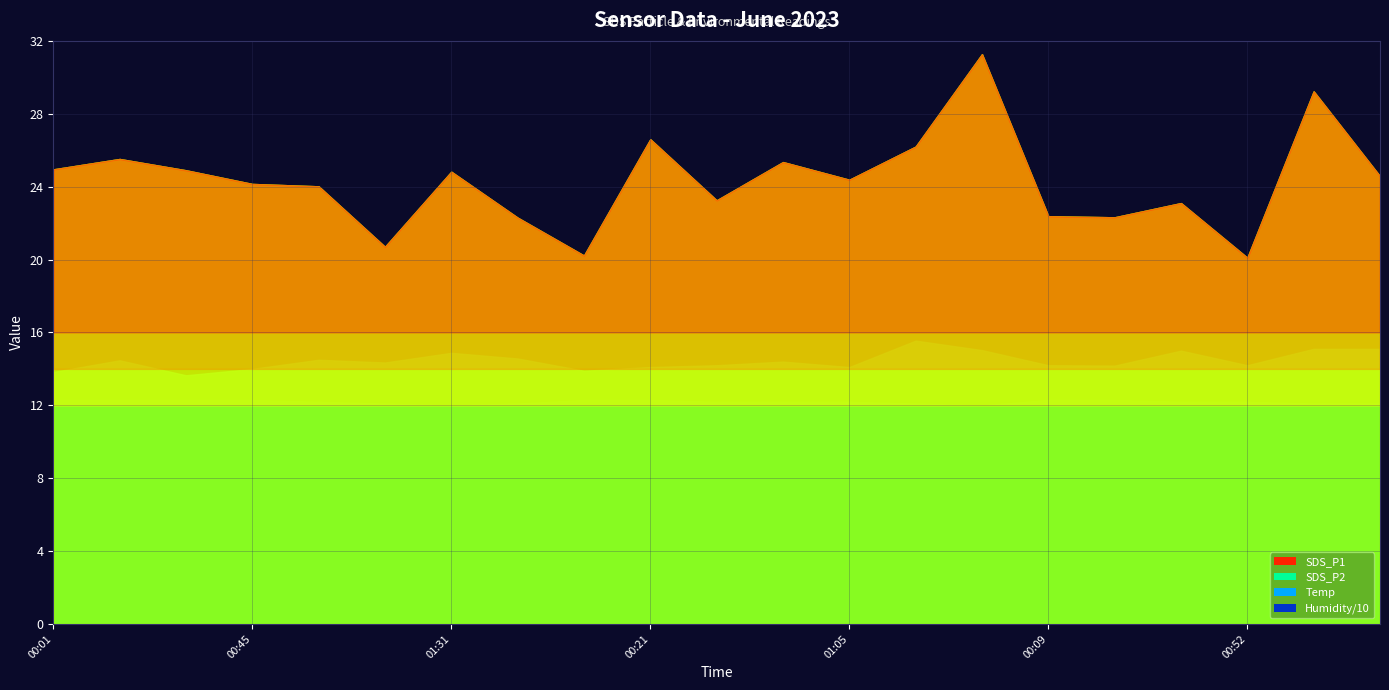

Reading left to right, extract all data points from this chart.

SDS_P1: 00:01=11.9	00:16=12.5	00:31=11.9	00:45=11.2	01:00=11.0	01:15=7.7	01:31=11.8	01:38=9.3	00:04=7.2	00:21=13.6	00:36=10.2	00:50=12.3	01:05=11.4	01:20=13.2	01:36=18.3	00:09=9.4	00:23=9.3	00:38=10.1	00:52=7.1	01:10=16.2	01:29=11.6
SDS_P2: 00:01=3.8	00:16=4.5	00:31=3.6	00:45=4.0	01:00=4.5	01:15=4.3	01:31=4.9	01:38=4.6	00:04=3.9	00:21=4.1	00:36=4.2	00:50=4.4	01:05=4.1	01:20=5.5	01:36=5.0	00:09=4.2	00:23=4.2	00:38=5.0	00:52=4.2	01:10=5.1	01:29=5.1
Temp: 00:01=12.3	00:16=12.3	00:31=12.3	00:45=12.3	01:00=12.2	01:15=12.1	01:31=12.0	01:38=12.1	00:04=12.3	00:21=12.3	00:36=12.2	00:50=12.2	01:05=12.2	01:20=12.1	01:36=12.0	00:09=12.3	00:23=12.3	00:38=12.2	00:52=12.2	01:10=12.1	01:29=12.1
Humidity: 00:01=99.9	00:16=99.9	00:31=99.9	00:45=99.9	01:00=99.9	01:15=99.9	01:31=99.9	01:38=99.9	00:04=99.9	00:21=99.9	00:36=99.9	00:50=99.9	01:05=99.9	01:20=99.9	01:36=99.9	00:09=99.9	00:23=99.9	00:38=99.9	00:52=99.9	01:10=99.9	01:29=99.9